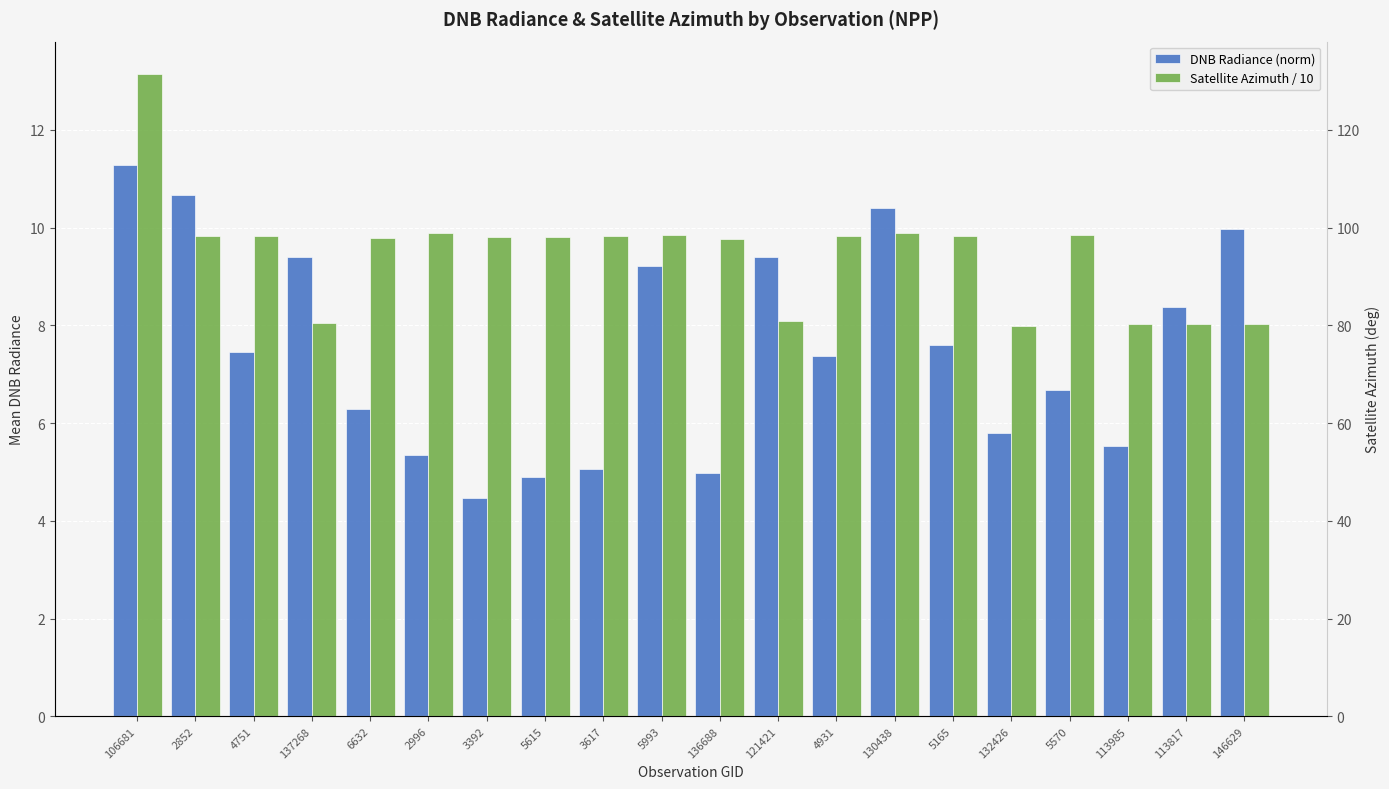

What is the label of the 4th bar from the right?

5570